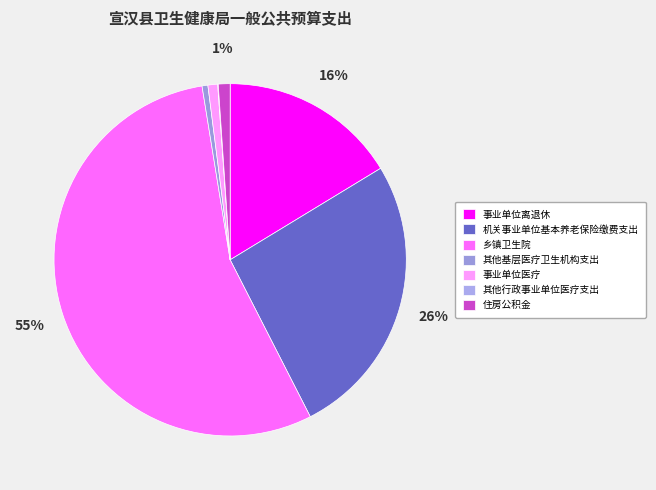

Is 住房公积金 the majority of the pie?

No